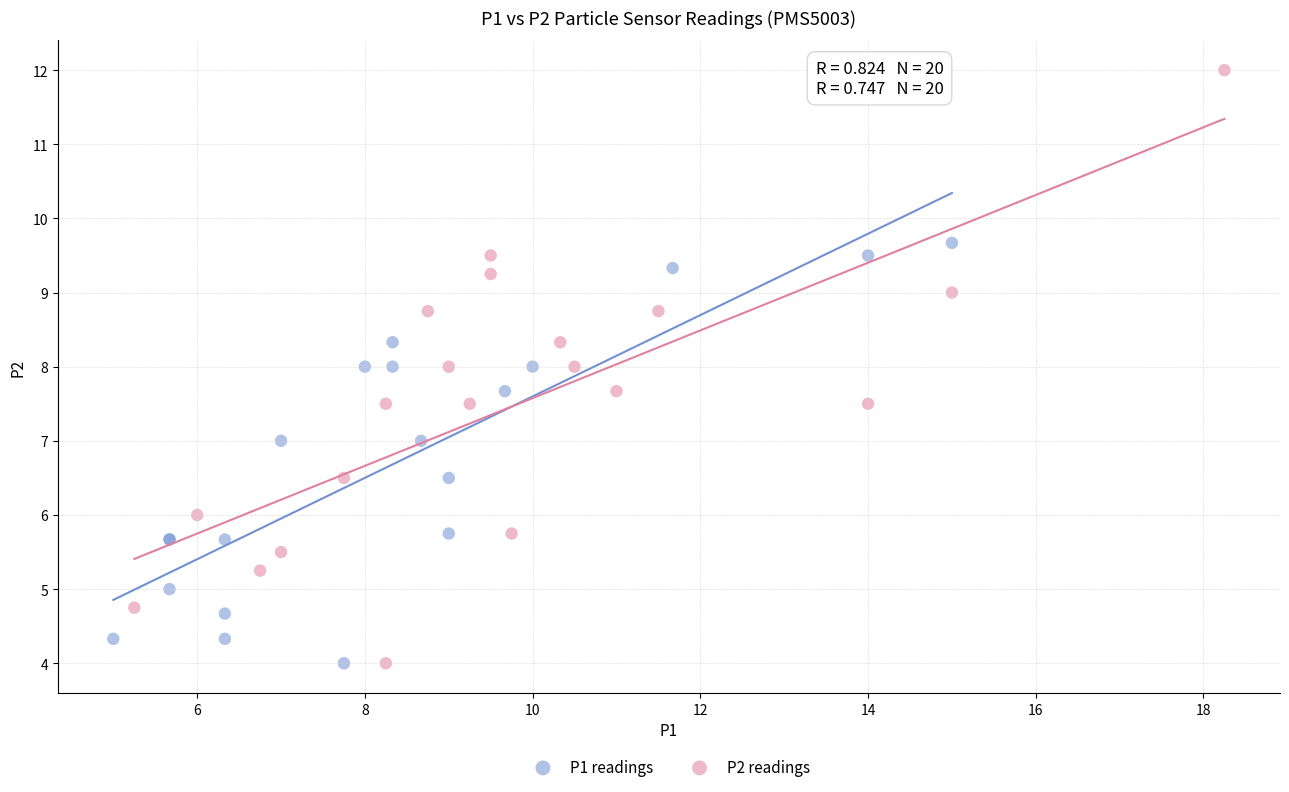

Which series reaches the maximum Y coordinate?

P2 readings